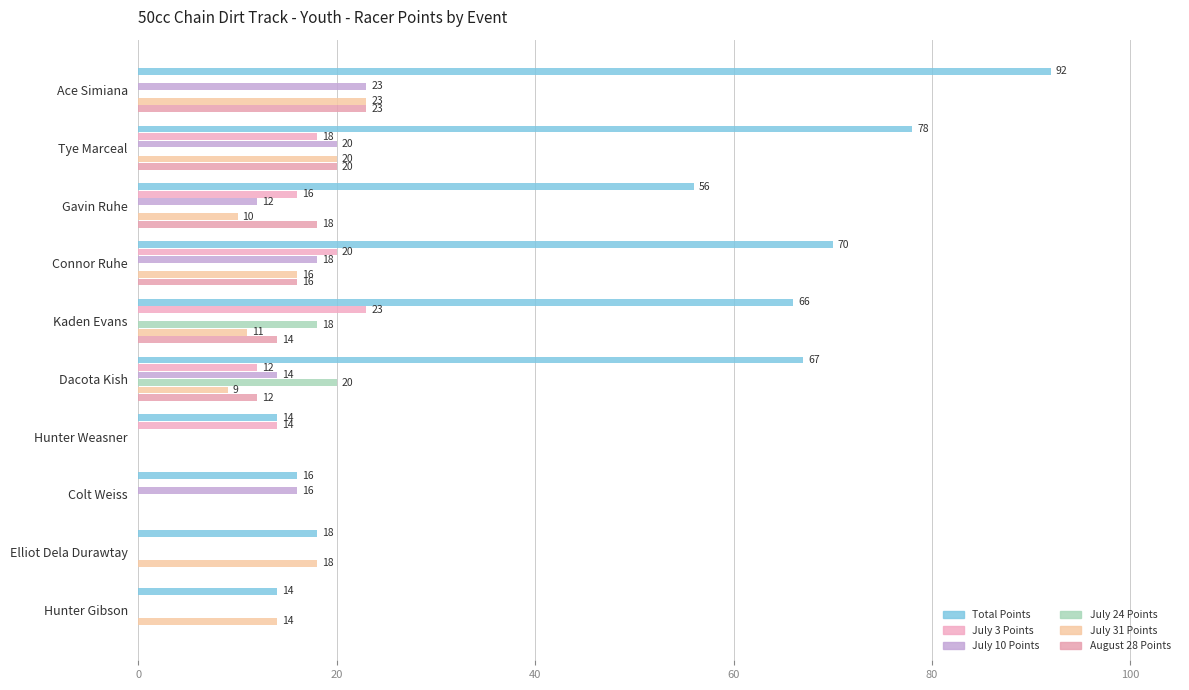

How many series are shown in this chart?

6